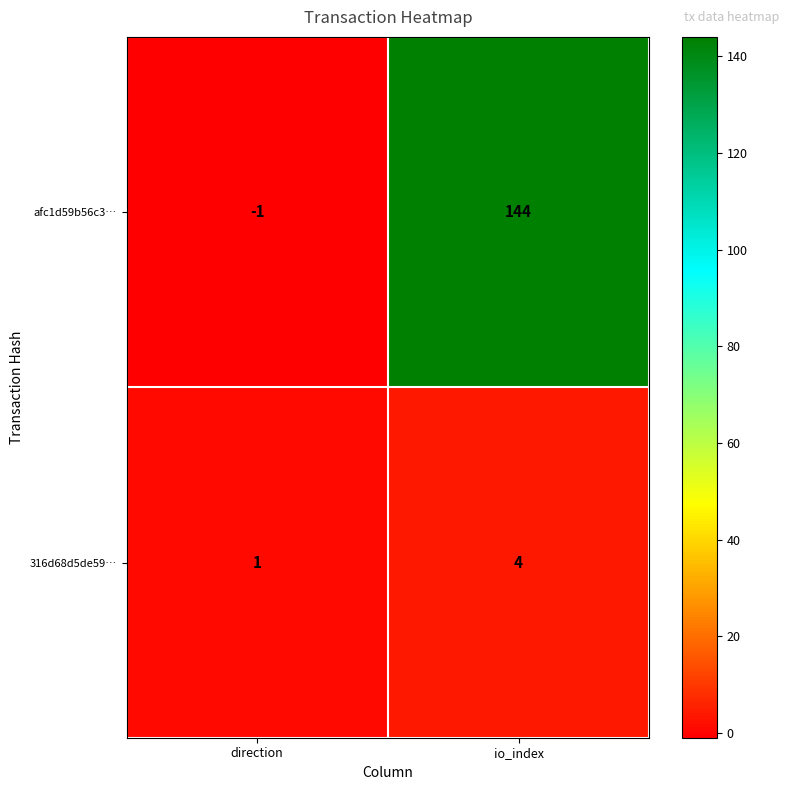

Which label corresponds to the largest value in the chart?

io_index